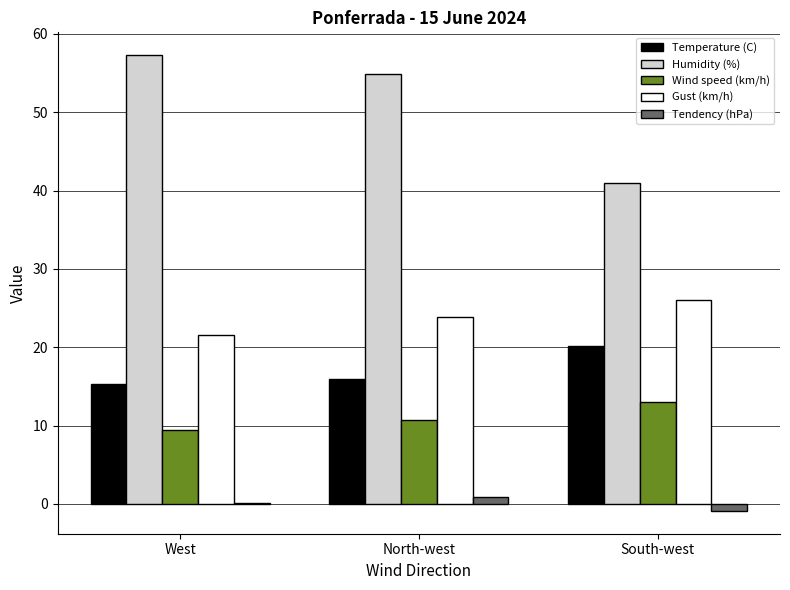

At which label does Humidity (%) reach its peak?

West